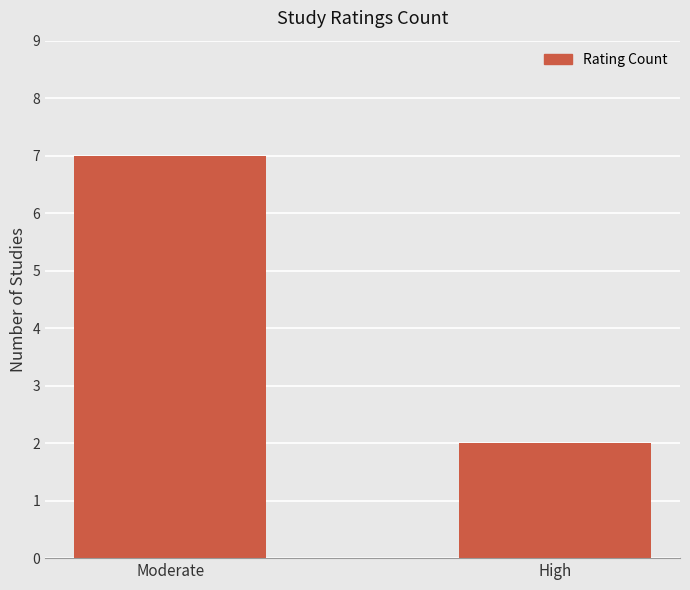

At which label is the value closest to 4?

High